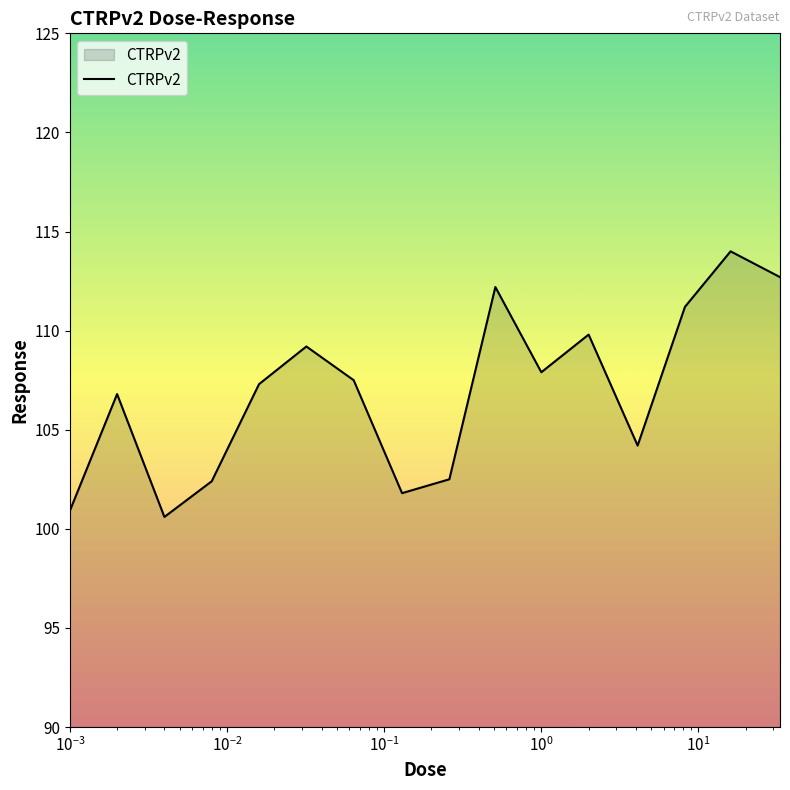

How many series are shown in this chart?

1